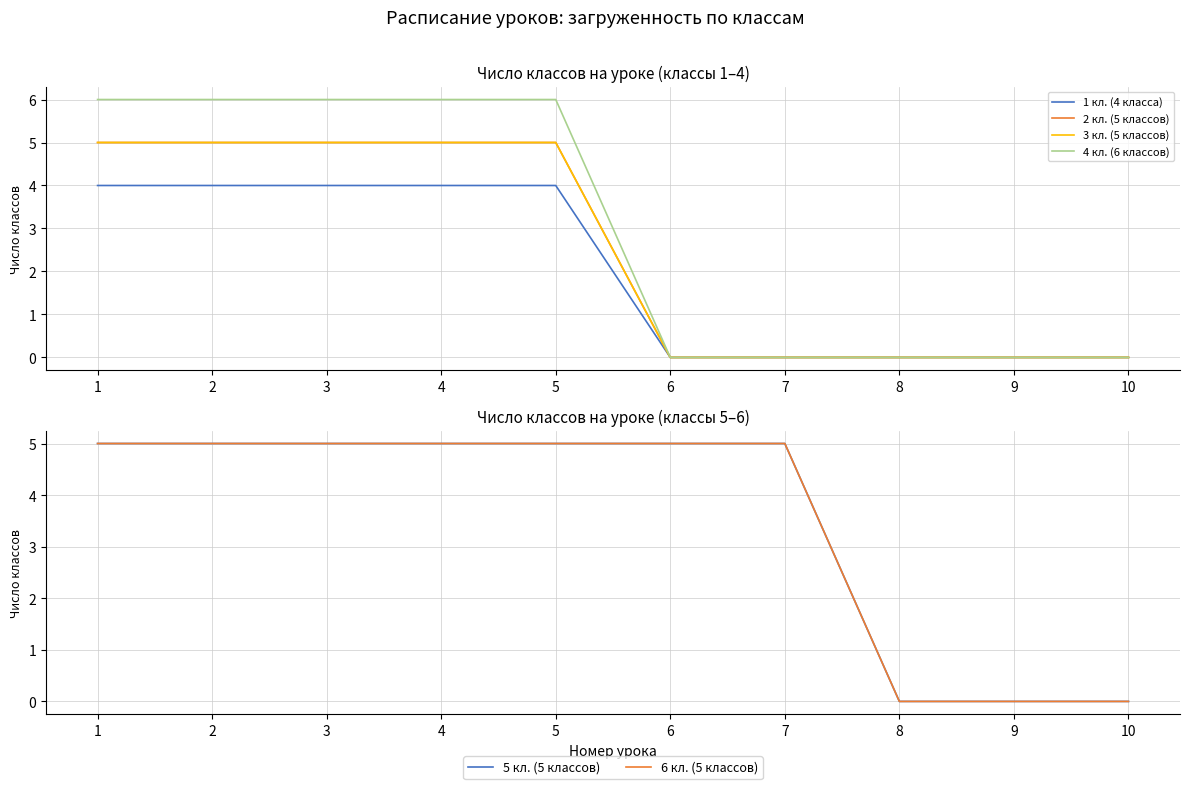

True or false: 4 кл. (6 классов) has more than 1 points higher than both neighbors.

False